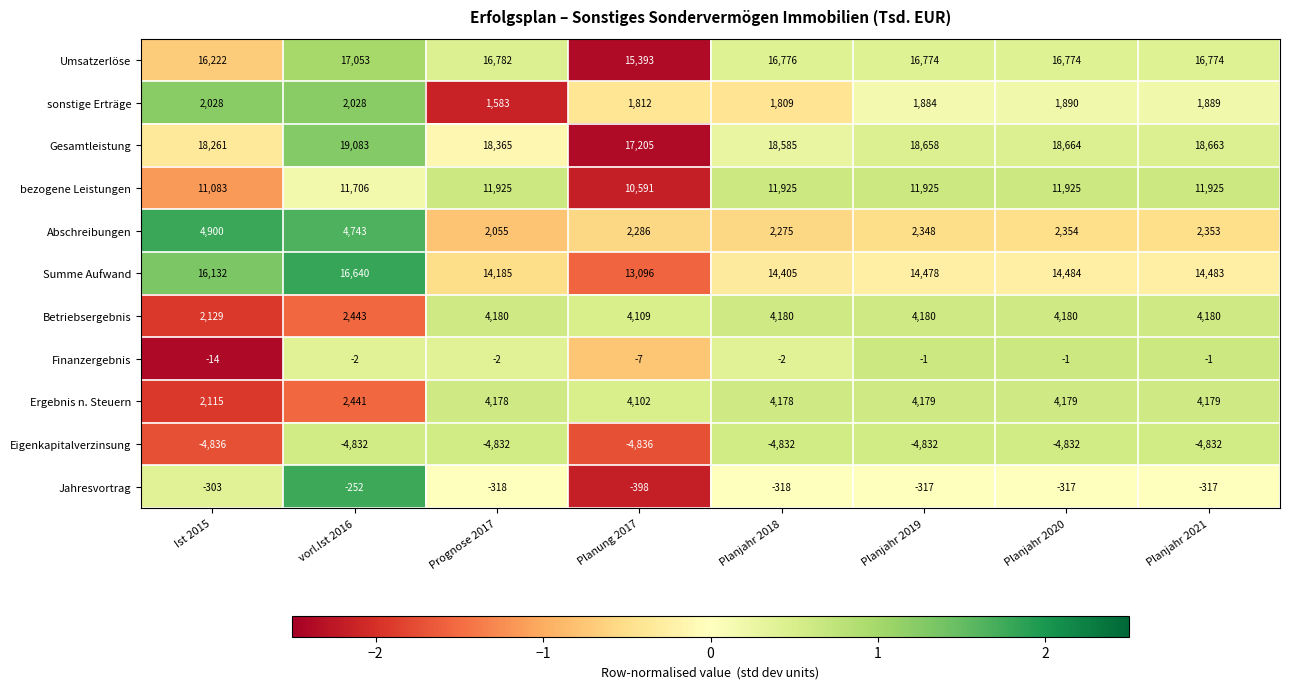

What is the difference between the second highest and second lowest values in the bezogene Leistungen series?

842